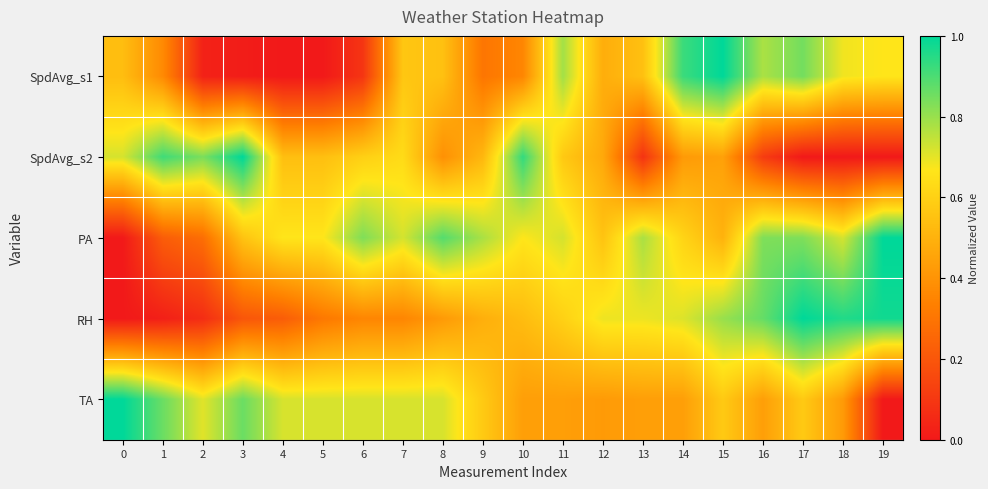

Reading left to right, list all the values displayed in this chart.

SpdAvg_s1: 0=0.5	1=0.4	2=0.0	3=0.0	4=0.0	5=0.0	6=0.1	7=0.6	8=0.5	9=0.3	10=0.4	11=0.8	12=0.5	13=0.5	14=0.9	15=1.0	16=0.8	17=0.8	18=0.7	19=0.7
SpdAvg_s2: 0=0.7	1=0.9	2=0.8	3=1.0	4=0.5	5=0.5	6=0.6	7=0.6	8=0.4	9=0.5	10=0.9	11=0.6	12=0.5	13=0.1	14=0.4	15=0.4	16=0.1	17=0.0	18=0.0	19=0.0
PA: 0=0.0	1=0.2	2=0.3	3=0.6	4=0.7	5=0.7	6=0.8	7=0.7	8=0.9	9=0.8	10=0.7	11=0.7	12=0.6	13=0.8	14=0.6	15=0.5	16=0.8	17=0.8	18=0.7	19=1.0
RH: 0=0.0	1=0.0	2=0.1	3=0.2	4=0.2	5=0.3	6=0.4	7=0.4	8=0.4	9=0.5	10=0.5	11=0.6	12=0.7	13=0.7	14=0.7	15=0.8	16=0.9	17=1.0	18=1.0	19=1.0
TA: 0=1.0	1=0.9	2=0.7	3=0.9	4=0.7	5=0.7	6=0.7	7=0.7	8=0.7	9=0.6	10=0.4	11=0.4	12=0.4	13=0.4	14=0.4	15=0.6	16=0.4	17=0.6	18=0.4	19=0.0